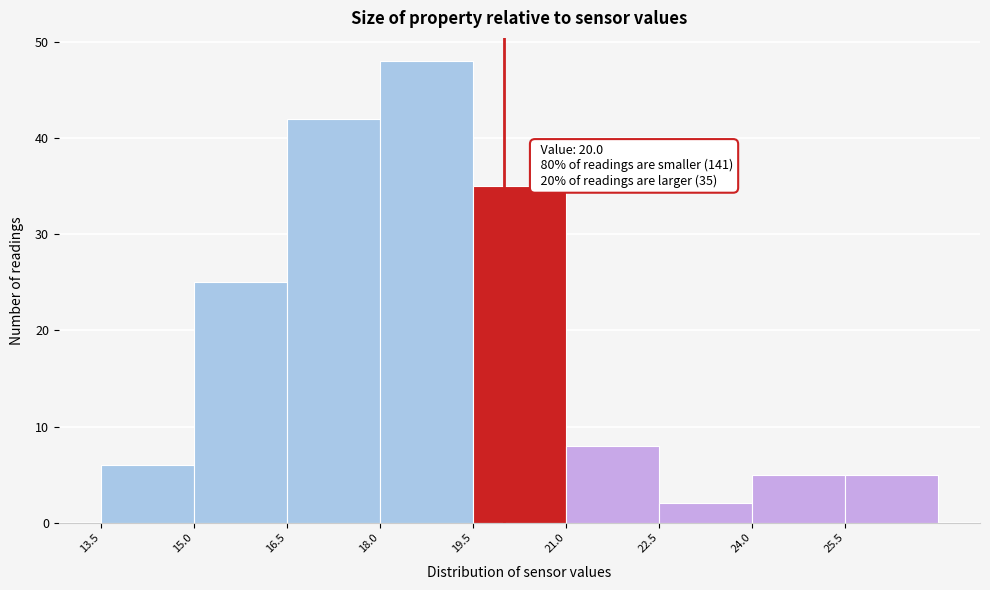

Which range on the x-axis has the tallest bar?

18.0 to 19.5